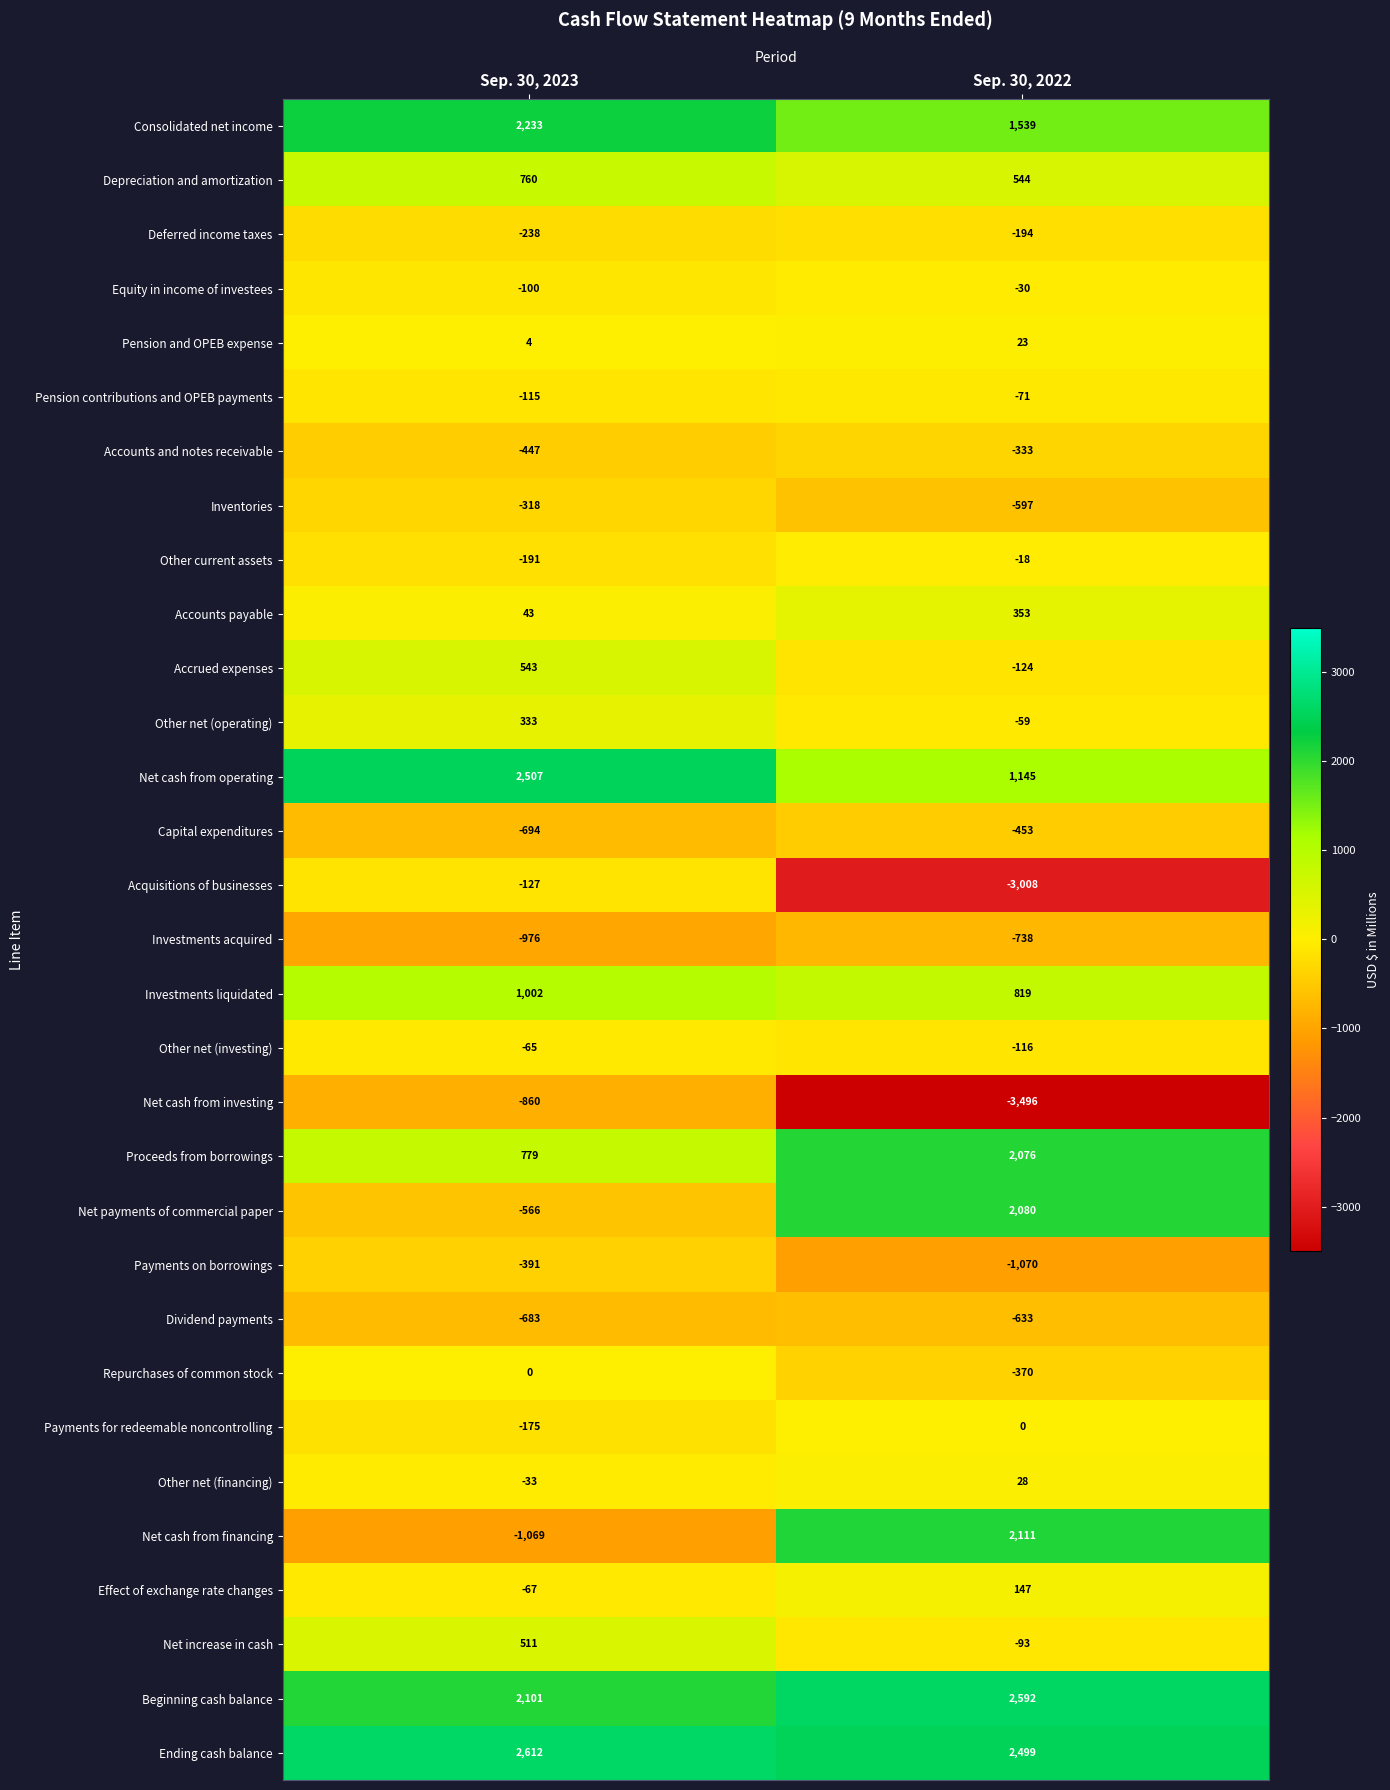

How many values in the Consolidated net income series are below 2233?

1